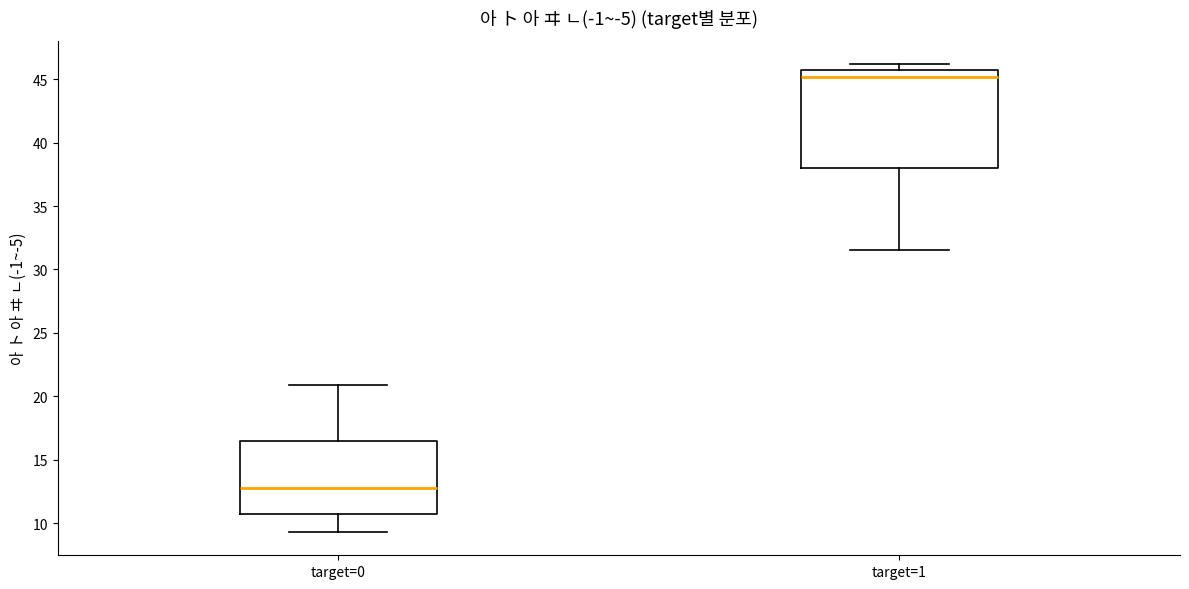

Comparing the boxes themselves (not the whiskers), which one is the tallest?

target=1